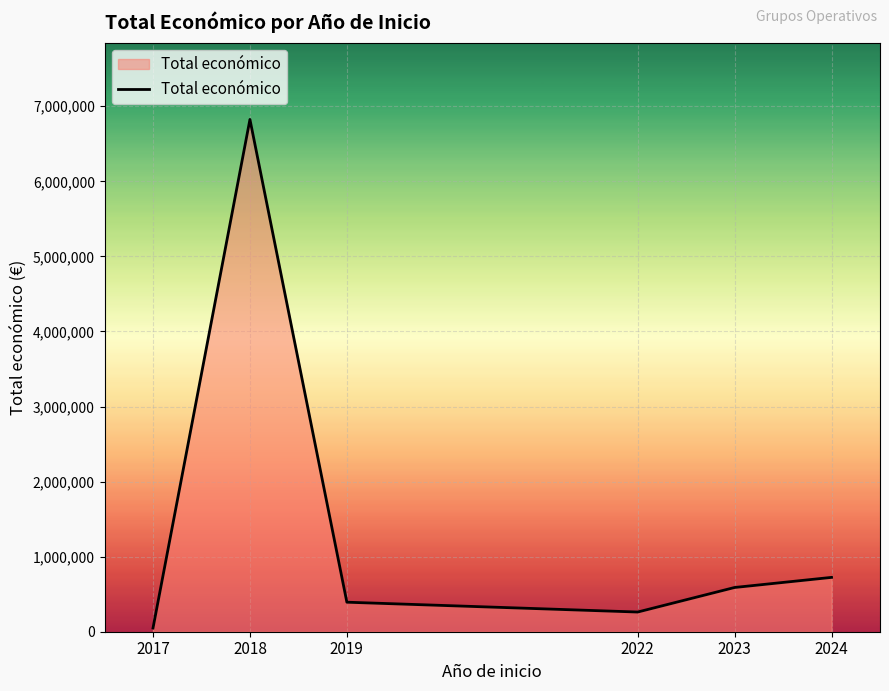

How many interior local peaks (higher than both neighbors) does the data have?

1